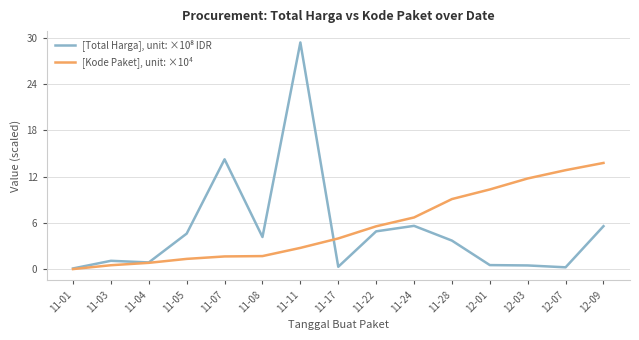

How many lines are shown in the chart?

2